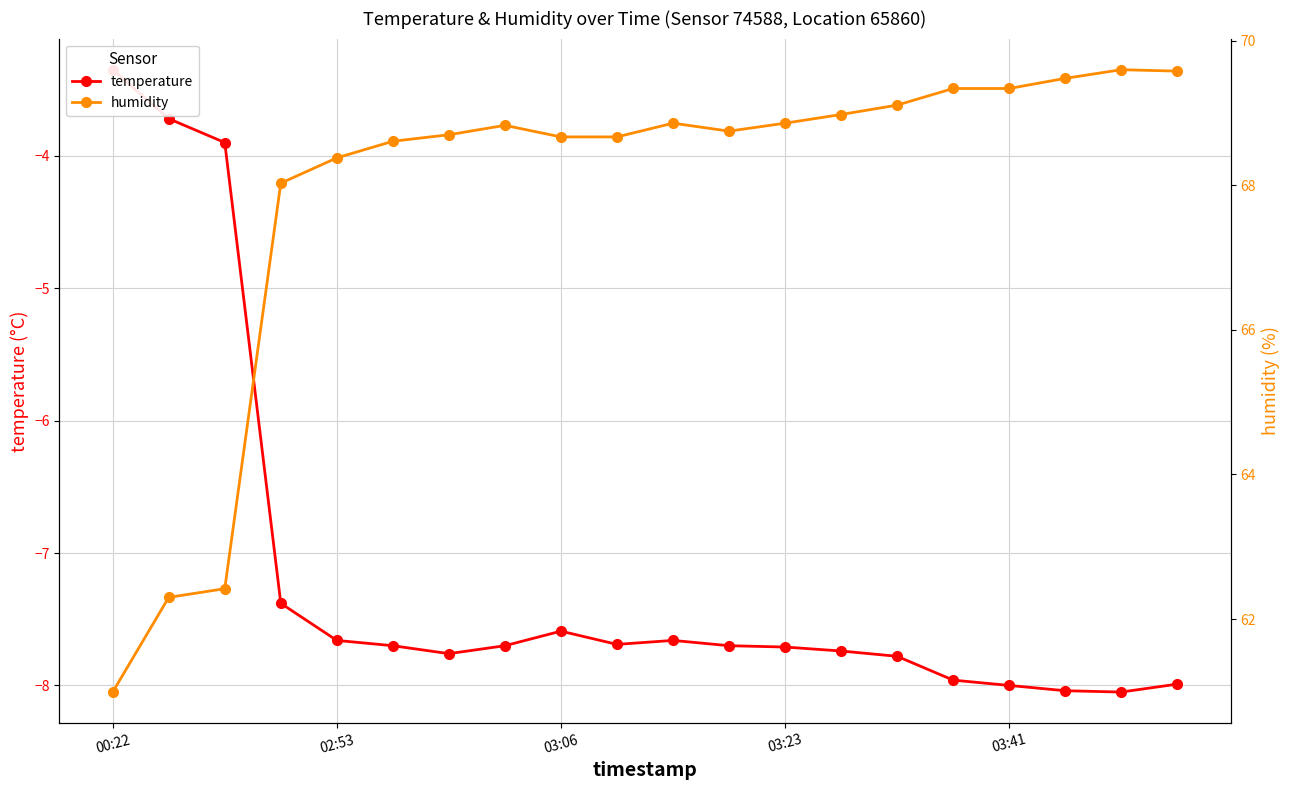

What is the difference between the humidity values at 03:41 and 17?

1.1